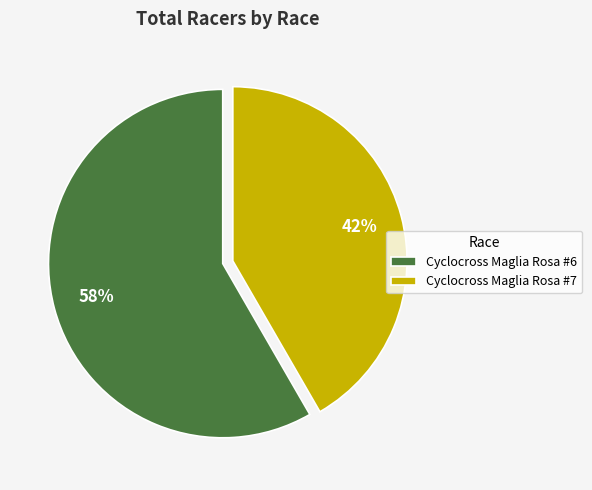

Between Cyclocross Maglia Rosa #7 and Cyclocross Maglia Rosa #6, which is larger?

Cyclocross Maglia Rosa #6